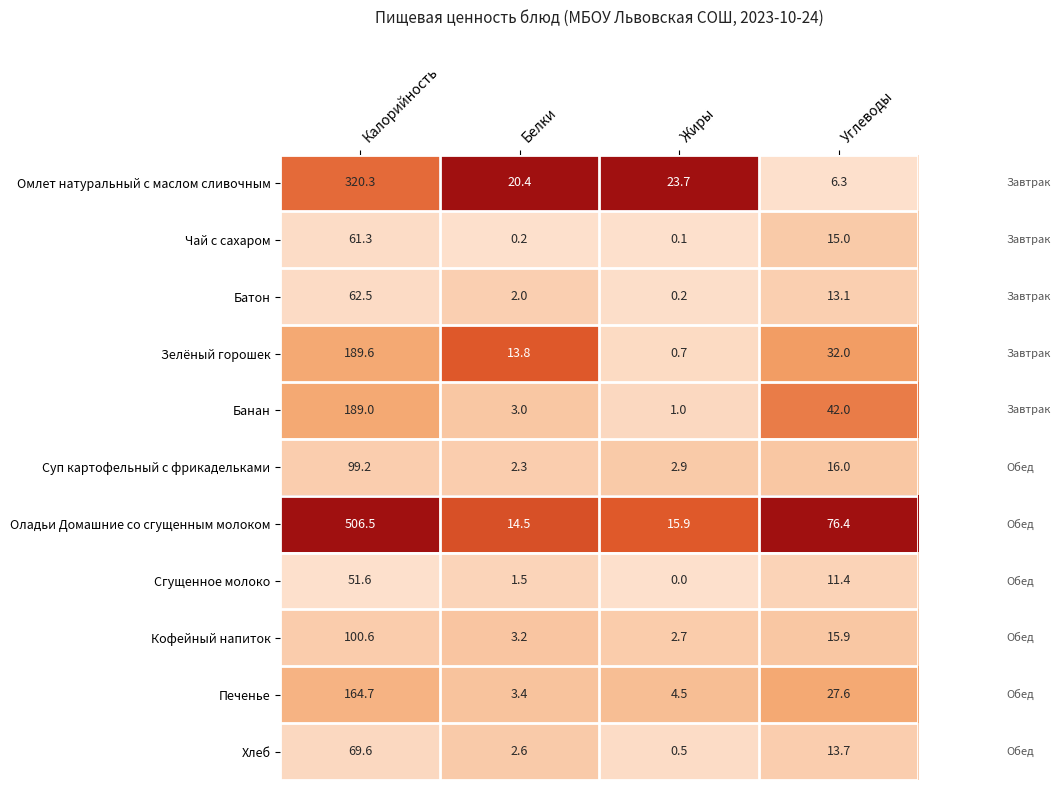

List the labels in order of Омлет натуральный с маслом сливочным value, largest first.

Калорийность, Жиры, Белки, Углеводы